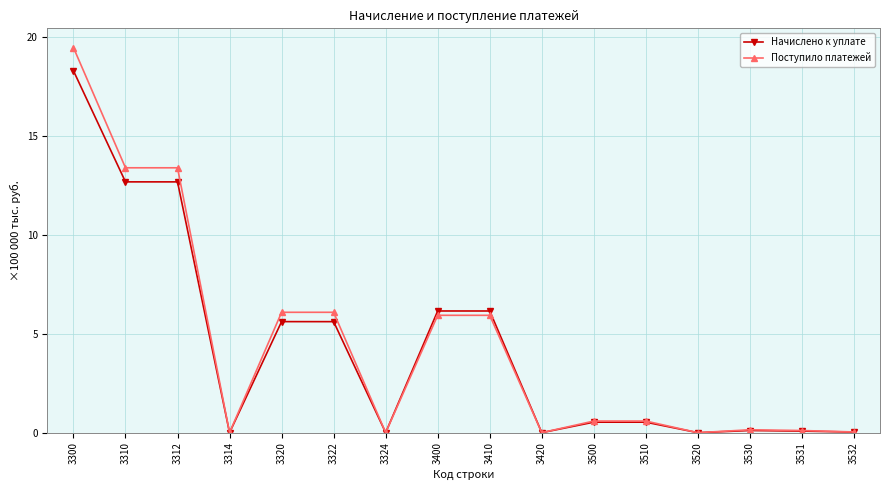

What is the sum of all Поступило платежей values?

71.8